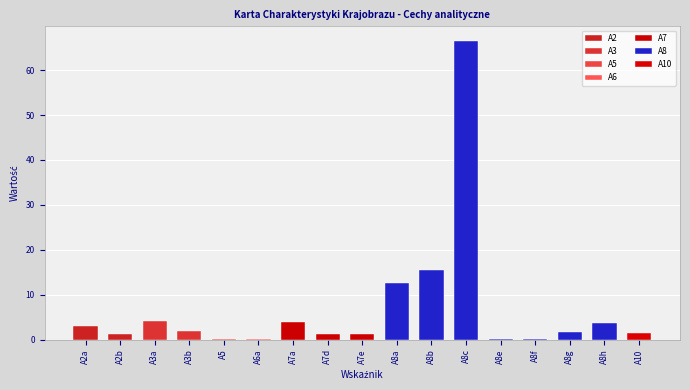

List the labels in order of value, largest first.

A8c, A8b, A8a, A3a, A7a, A8h, A2a, A3b, A8g, A10, A7e, A7d, A2b, A6a, A8e, A8f, A5